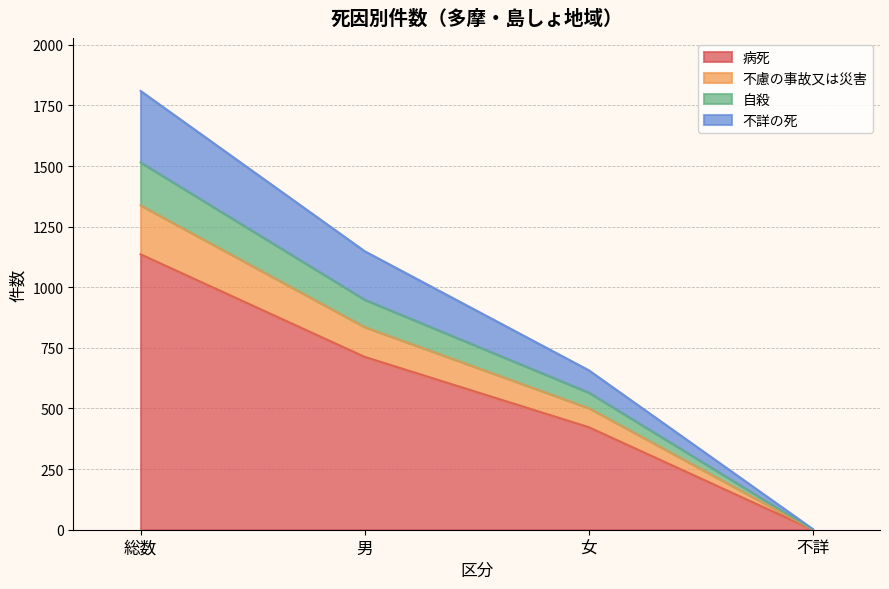

What value does the 病死 series have at 総数?

1136